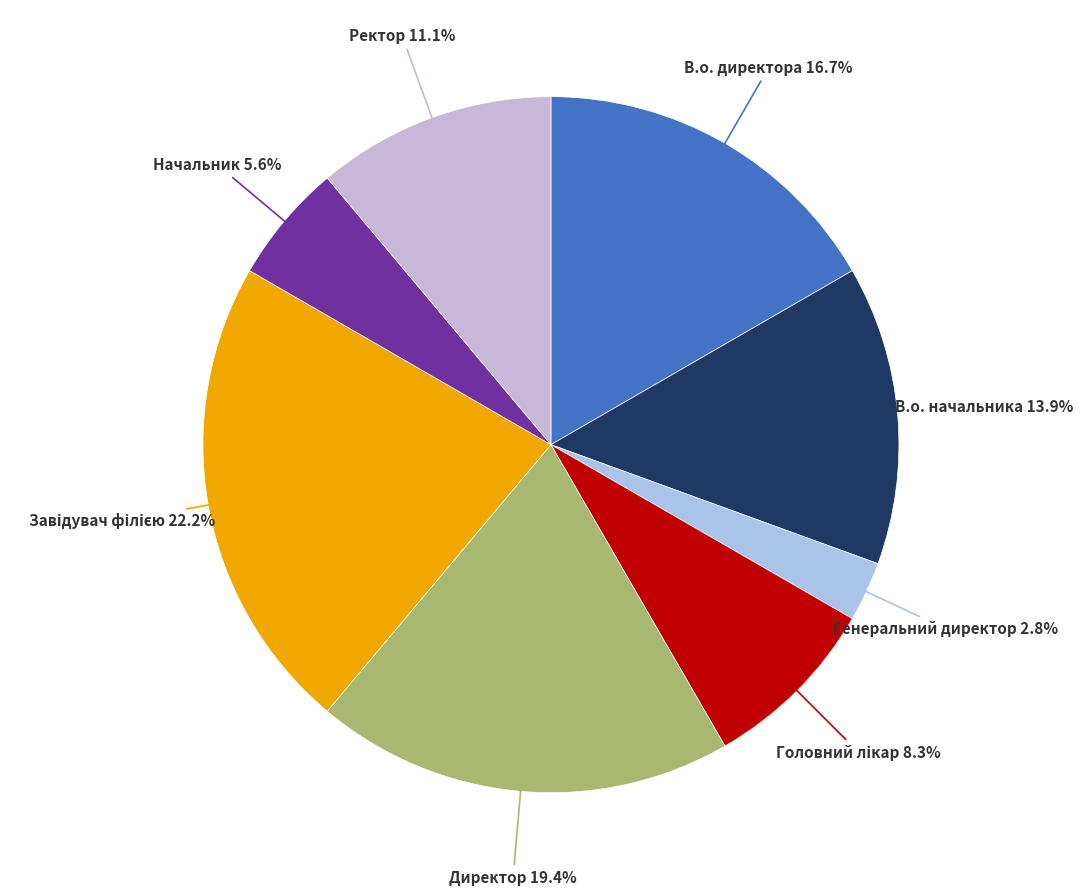

Does Ректор account for over 50% of the chart?

No